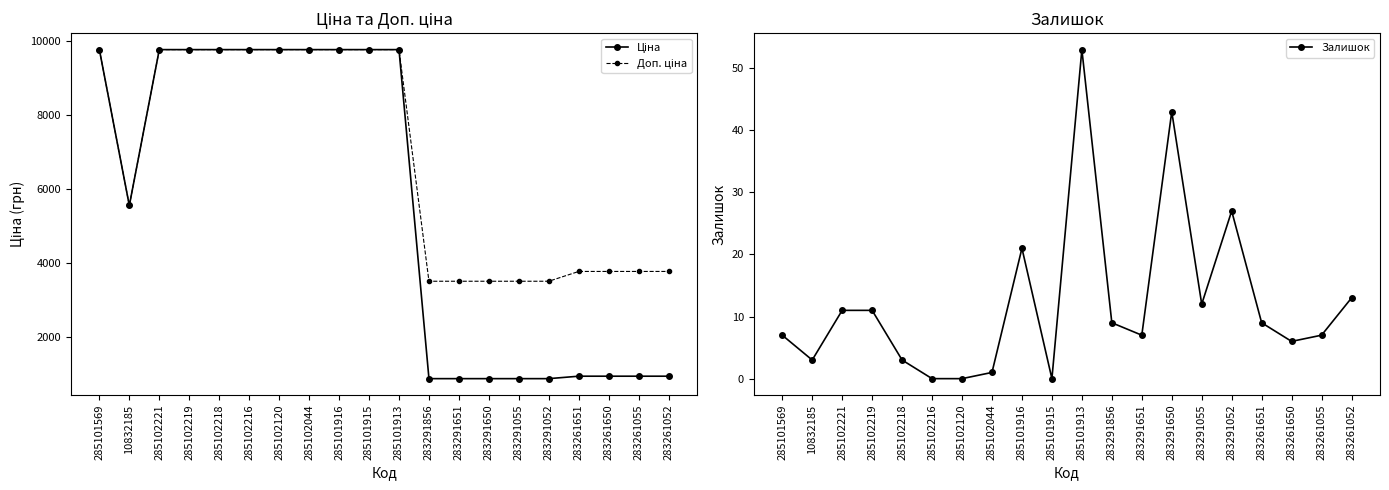

Reading right to left, what are all the values shown in this chart?

Ціна: 944.2	944.2	944.2	944.2	878.0	878.0	878.0	878.0	878.0	9775.5	9775.5	9775.5	9775.5	9775.5	9775.5	9775.5	9775.5	9775.5	5560.3	9775.5
Доп. ціна: 3777.0	3777.0	3777.0	3777.0	3511.9	3511.9	3511.9	3511.9	3511.9	9775.5	9775.5	9775.5	9775.5	9775.5	9775.5	9775.5	9775.5	9775.5	5560.3	9775.5
Залишок: 13.0	7.0	6.0	9.0	27.0	12.0	43.0	7.0	9.0	53.0	0.0	21.0	1.0	0.0	0.0	3.0	11.0	11.0	3.0	7.0